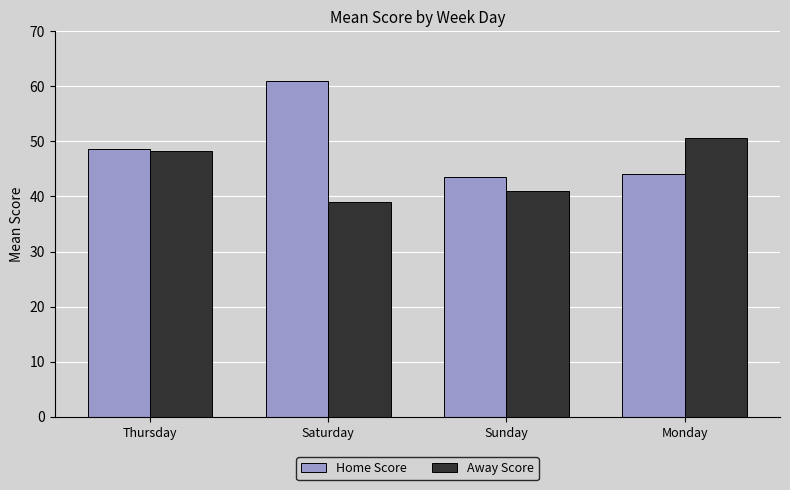

What are all the series names shown in the legend?

Home Score, Away Score